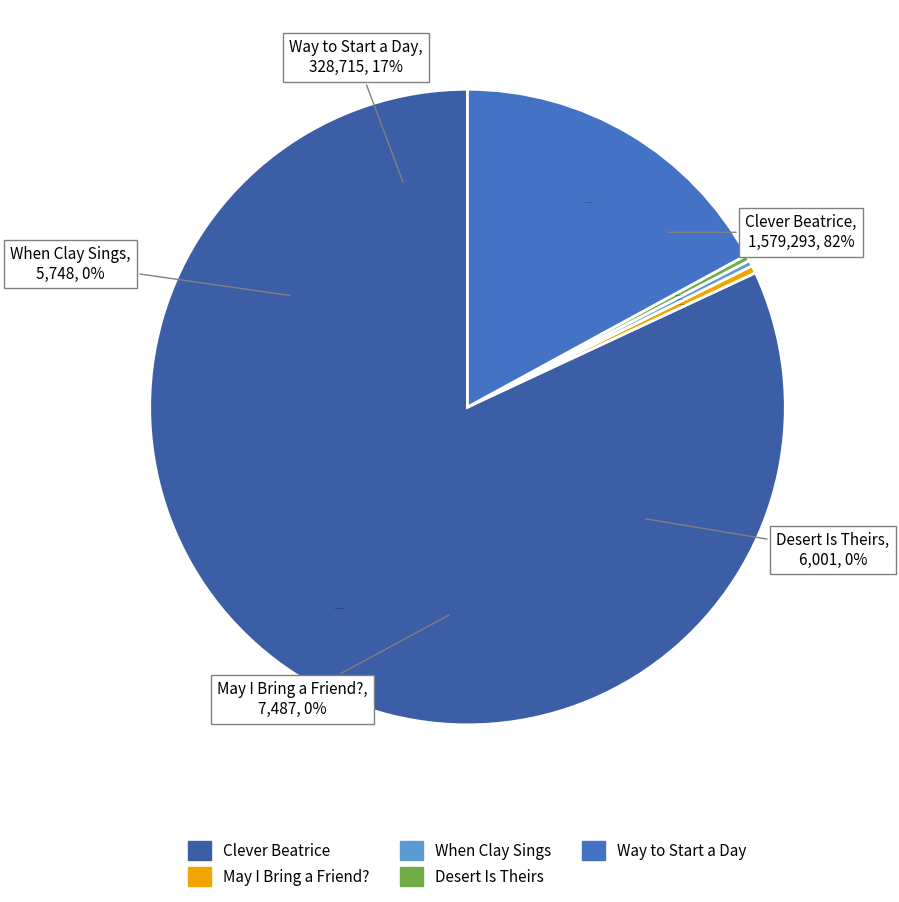

What is the largest slice in the pie chart?

Clever Beatrice